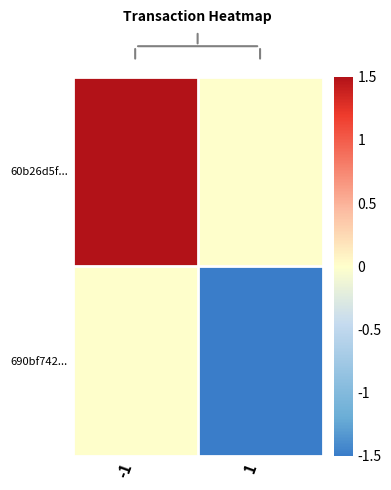

List the series in order of their overall mean, highest first.

60b26d5f..., 690bf742...